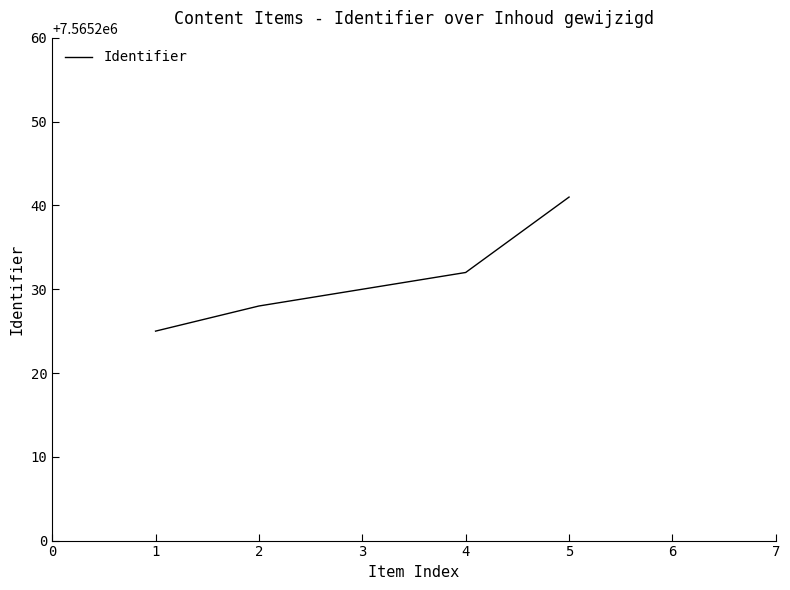

How many values are below 7565230?

2